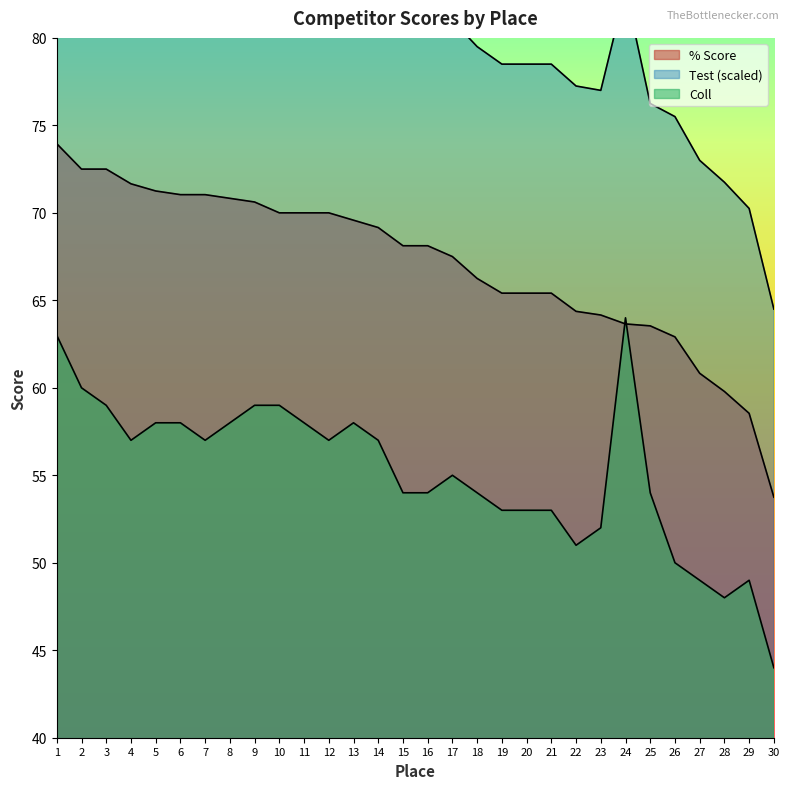

Reading right to left, what are all the values shown in this chart?

% Score: 30=53.8	29=58.5	28=59.8	27=60.8	26=62.9	25=63.5	24=63.6	23=64.2	22=64.4	21=65.4	20=65.4	19=65.4	18=66.2	17=67.5	16=68.1	15=68.1	14=69.2	13=69.6	12=70.0	11=70.0	10=70.0	9=70.6	8=70.8	7=71.0	6=71.0	5=71.2	4=71.7	3=72.5	2=72.5	1=74.0
Coll: 30=44.0	29=49.0	28=48.0	27=49.0	26=50.0	25=54.0	24=64.0	23=52.0	22=51.0	21=53.0	20=53.0	19=53.0	18=54.0	17=55.0	16=54.0	15=54.0	14=57.0	13=58.0	12=57.0	11=58.0	10=59.0	9=59.0	8=58.0	7=57.0	6=58.0	5=58.0	4=57.0	3=59.0	2=60.0	1=63.0
Test: 30=64.5	29=70.2	28=71.8	27=73.0	26=75.5	25=76.2	24=82.8	23=77.0	22=77.2	21=78.5	20=78.5	19=78.5	18=79.5	17=81.0	16=81.8	15=81.8	14=83.0	13=83.5	12=84.0	11=84.0	10=84.0	9=84.8	8=85.0	7=85.2	6=85.2	5=85.5	4=86.0	3=87.0	2=87.0	1=88.8